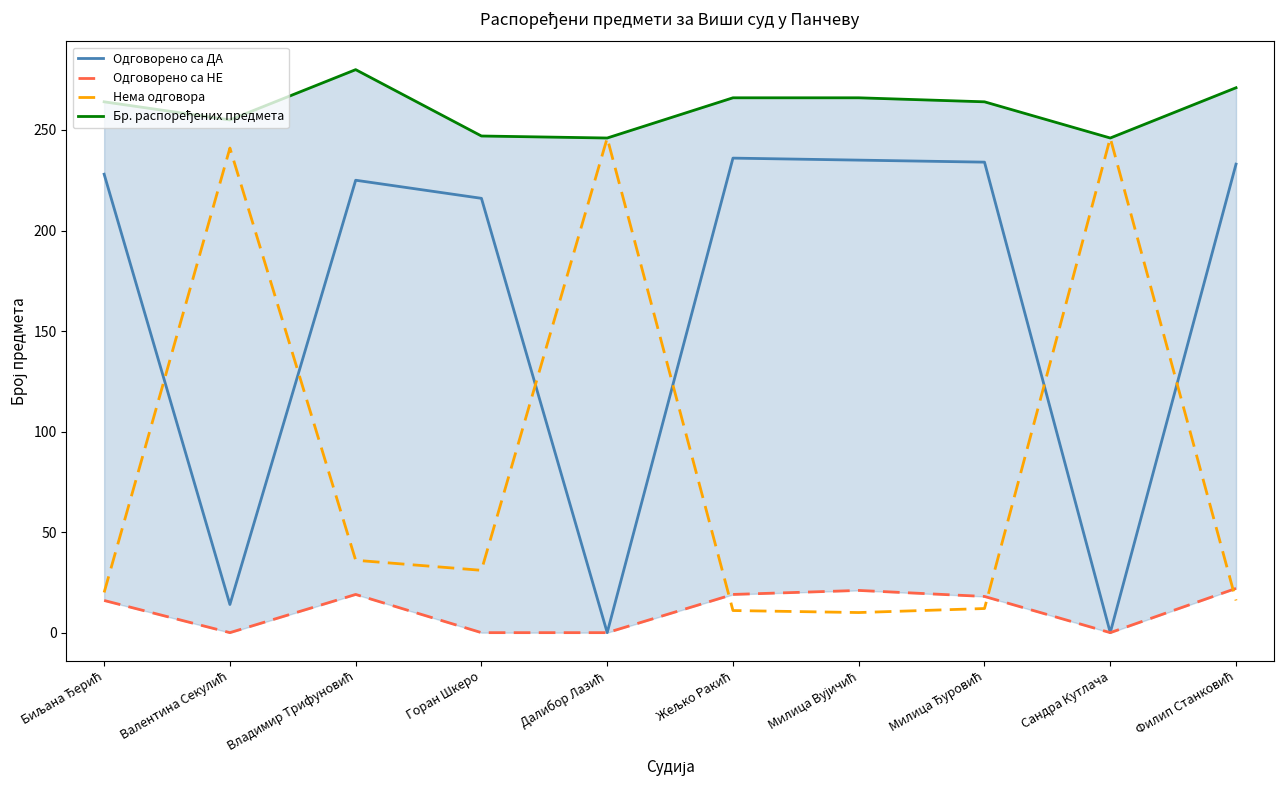

How many categories are shown in the chart?

10